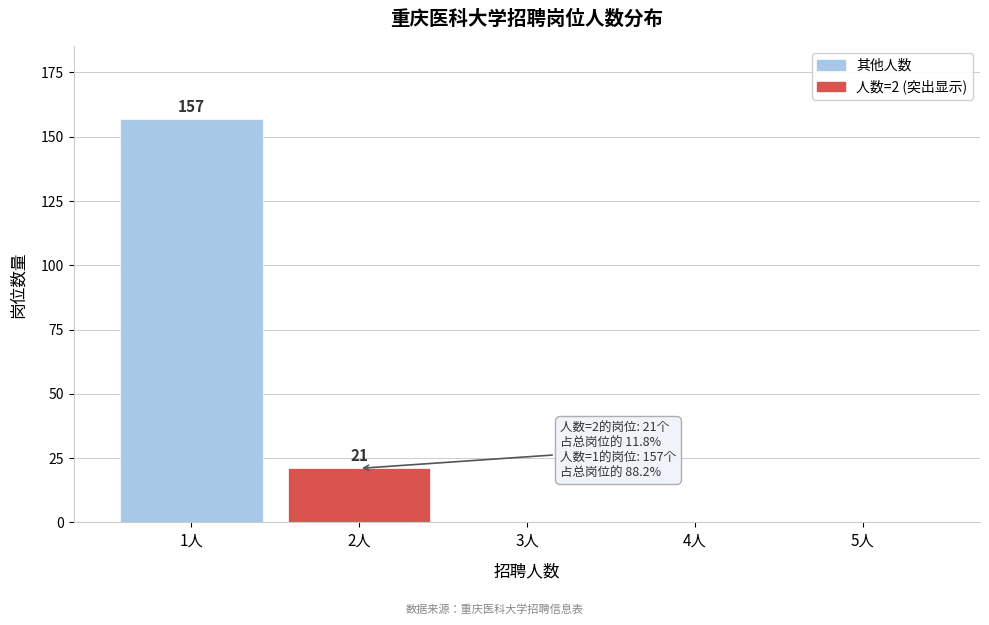

Reading left to right, transcribe all the data shown in this chart.

1人=157	2人=21	3人=0	4人=0	5人=0